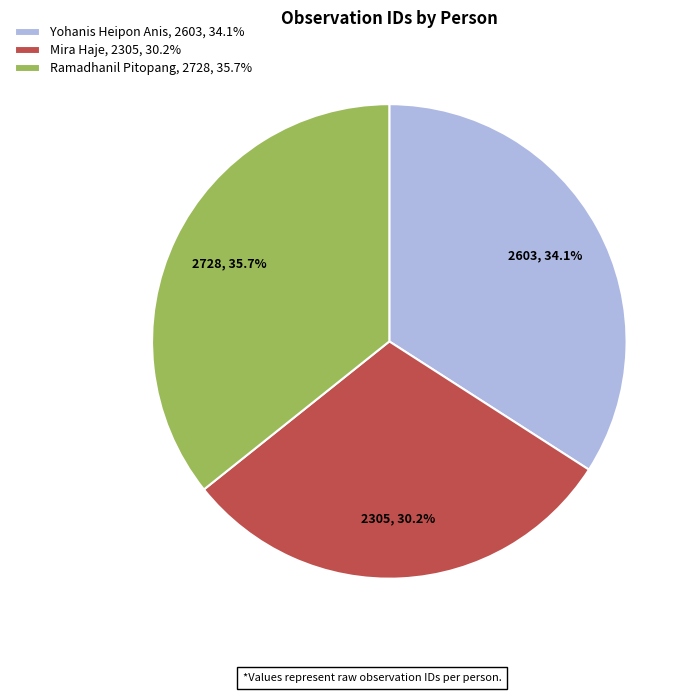

How many segments does this pie chart have?

3